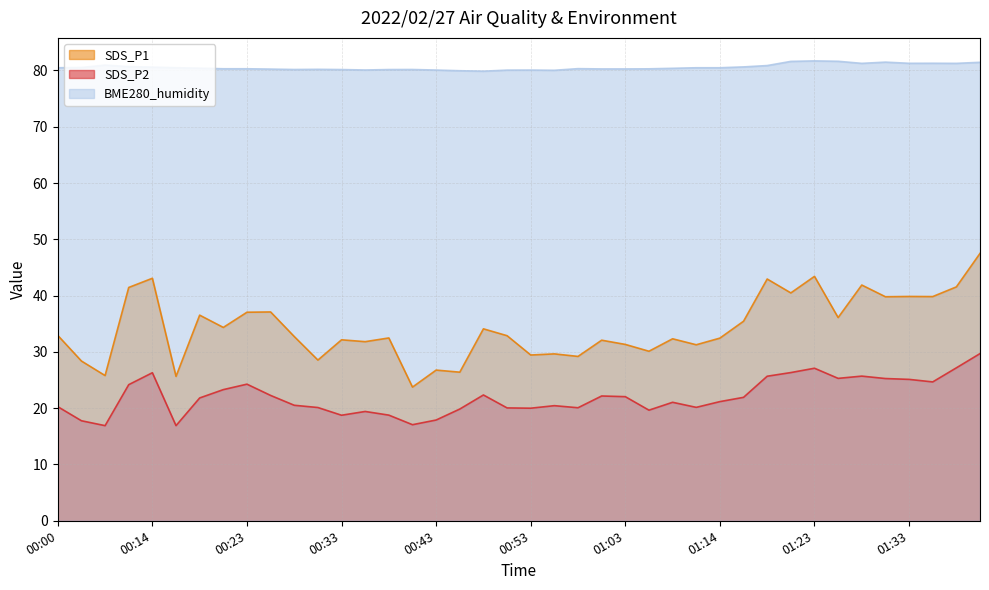

The value of BME280_humidity at 01:06 is 80.3. True or false?

True